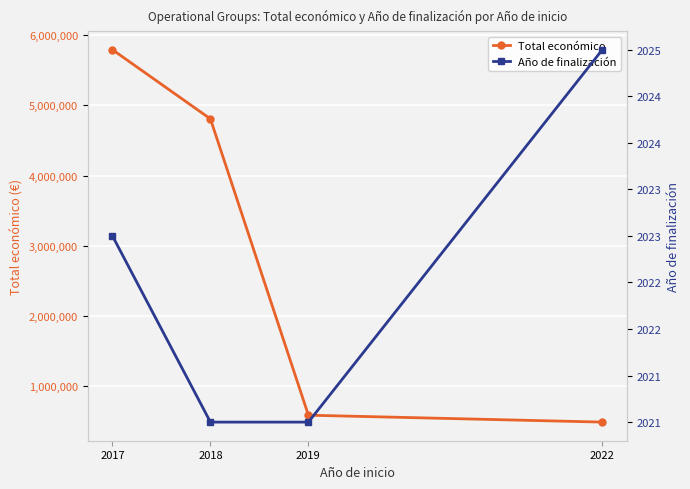

Which label corresponds to the largest value in the chart?

2017